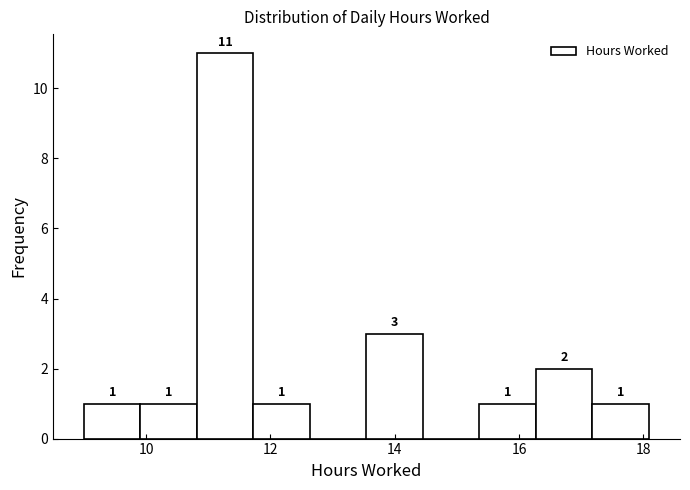

Which range on the x-axis has the tallest bar?

10.8 to 11.8